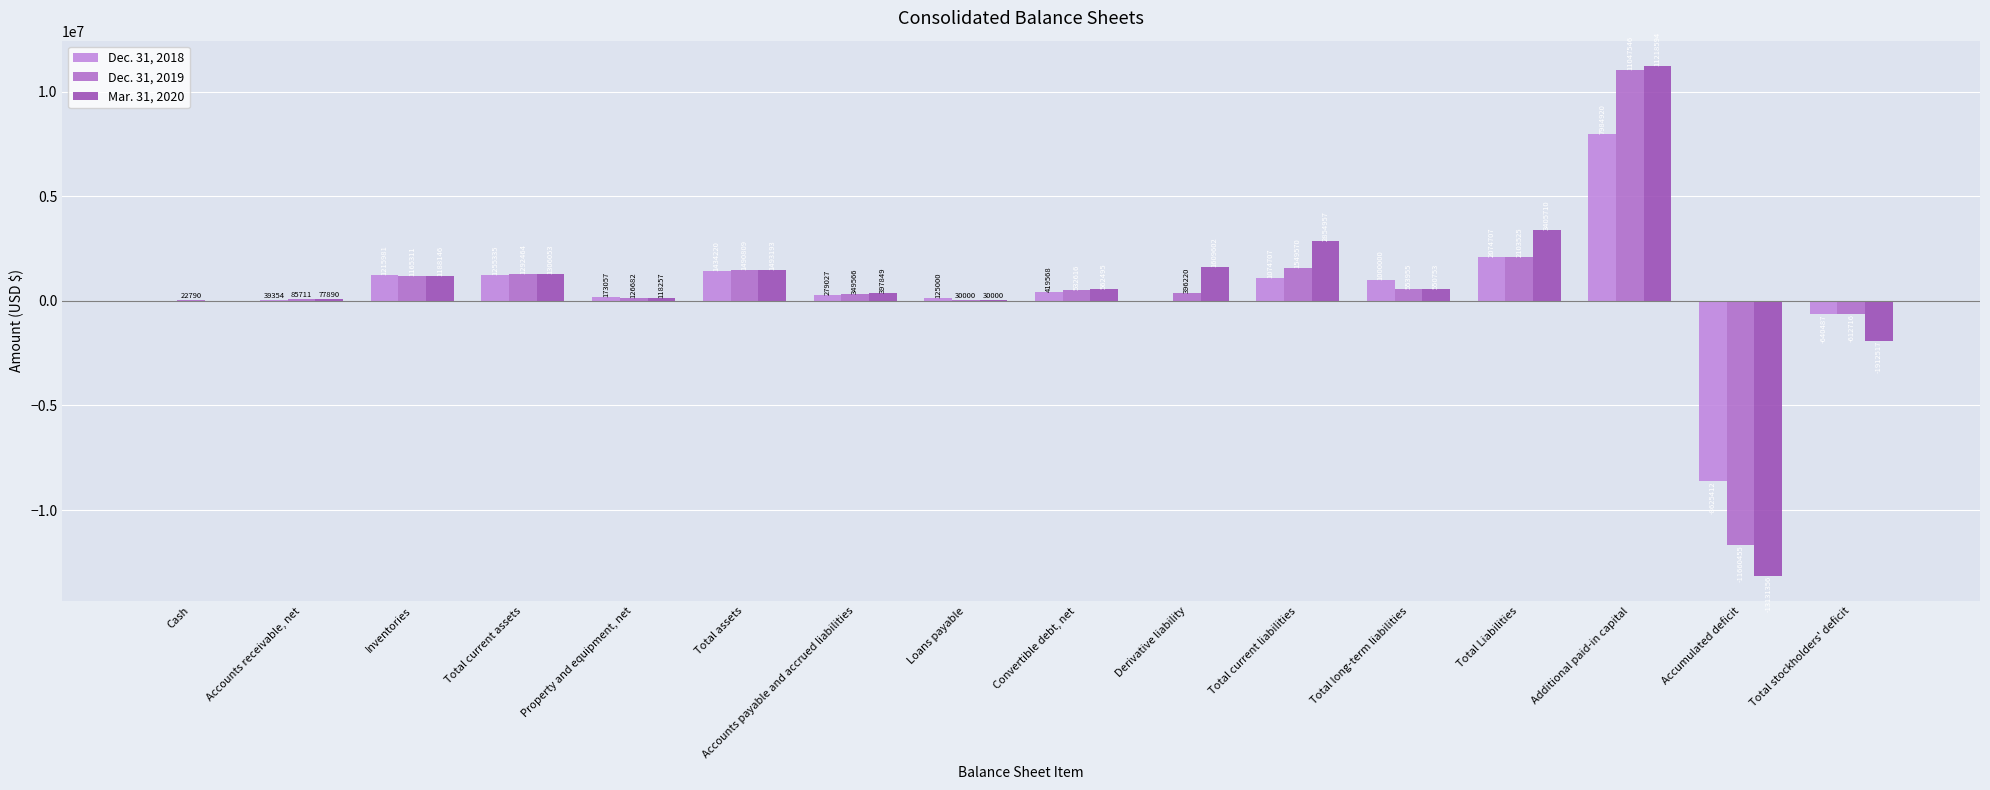

Is the value of Mar. 31, 2020 at Loans payable greater than the value of Dec. 31, 2019 at Accounts payable and accrued liabilities?

No